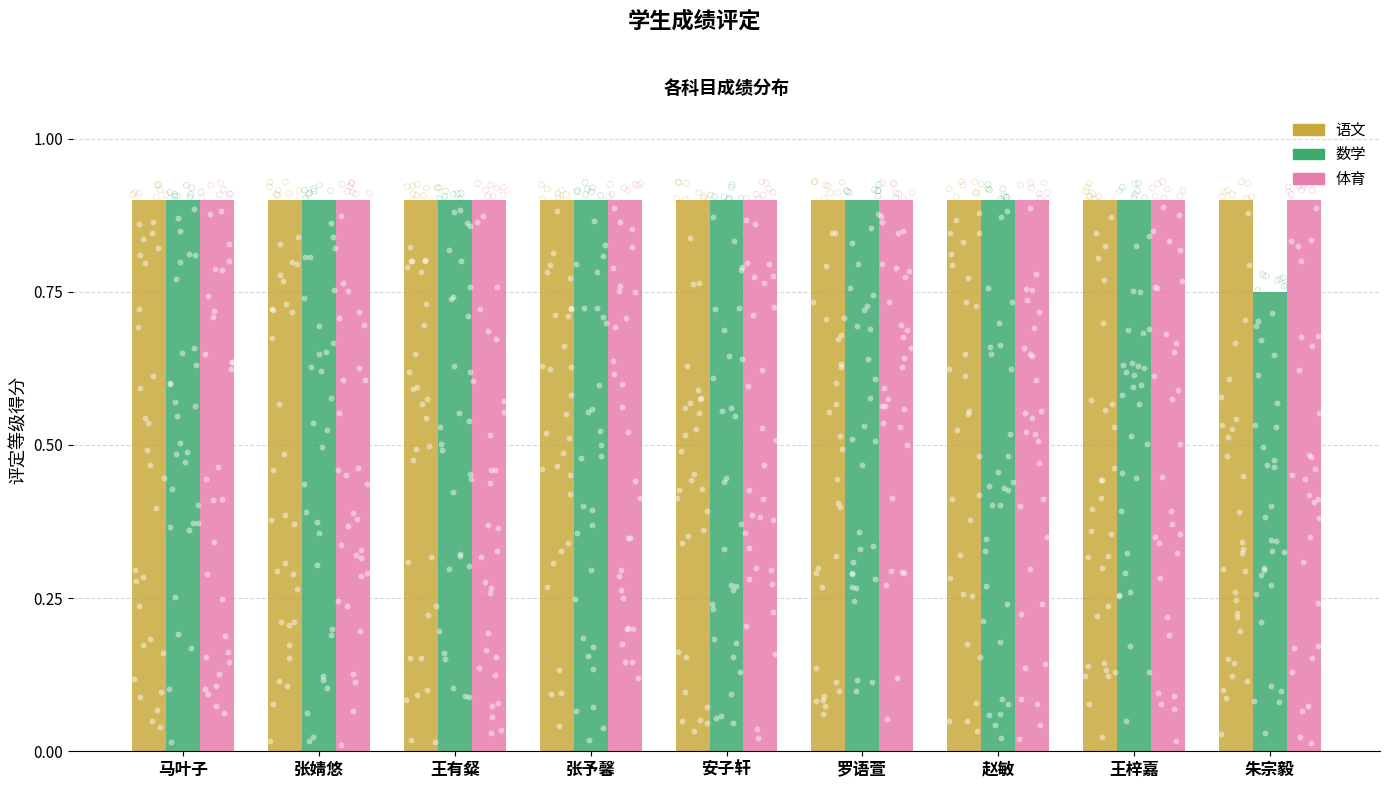

Which series contains the highest Y value?

语文